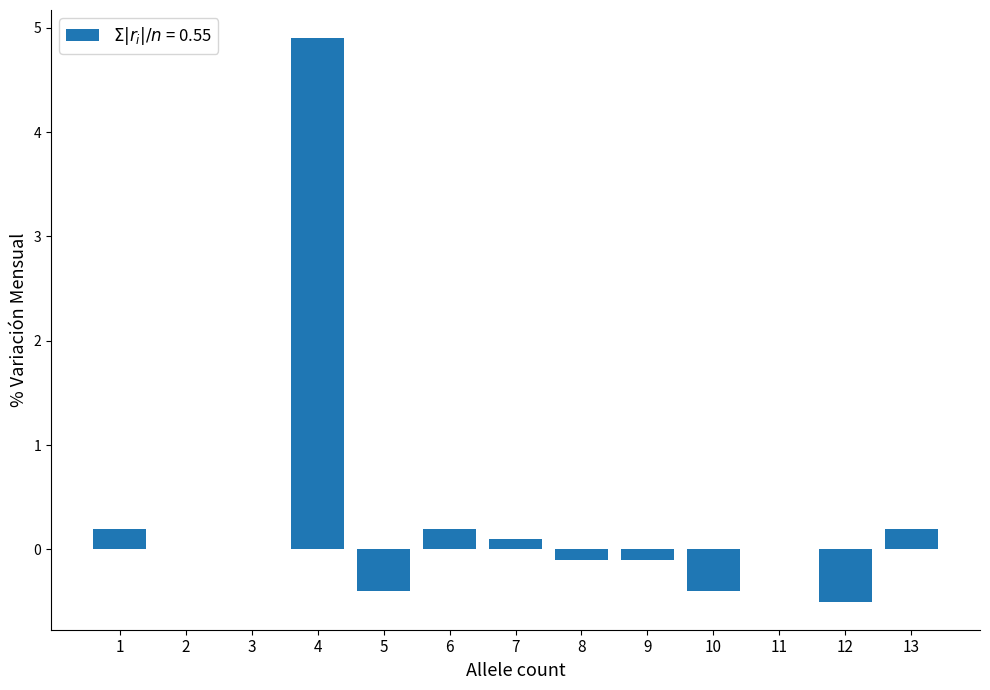

Reading left to right, transcribe all the data shown in this chart.

1=0.2	2=0.0	3=0.0	4=4.9	5=-0.4	6=0.2	7=0.1	8=-0.1	9=-0.1	10=-0.4	11=0.0	12=-0.5	13=0.2